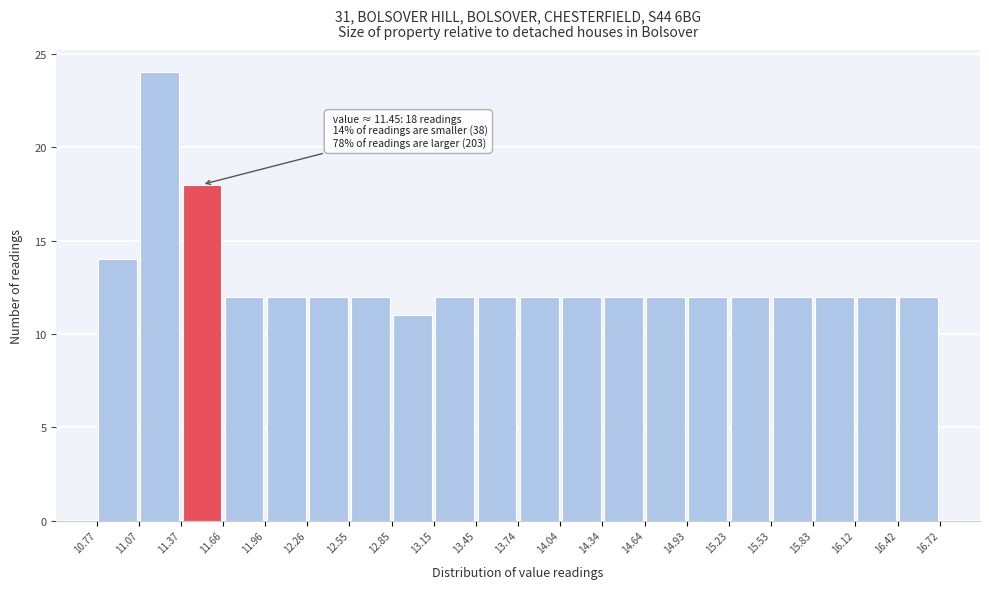

Which range on the x-axis has the tallest bar?

11.07 to 11.37